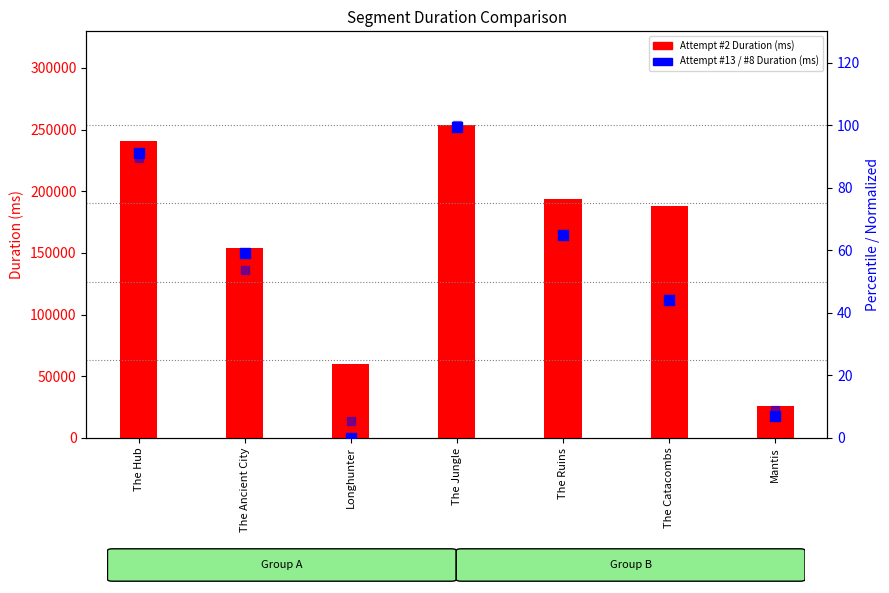

Which series has the largest total across all categories?

Attempt #2 Duration (ms)